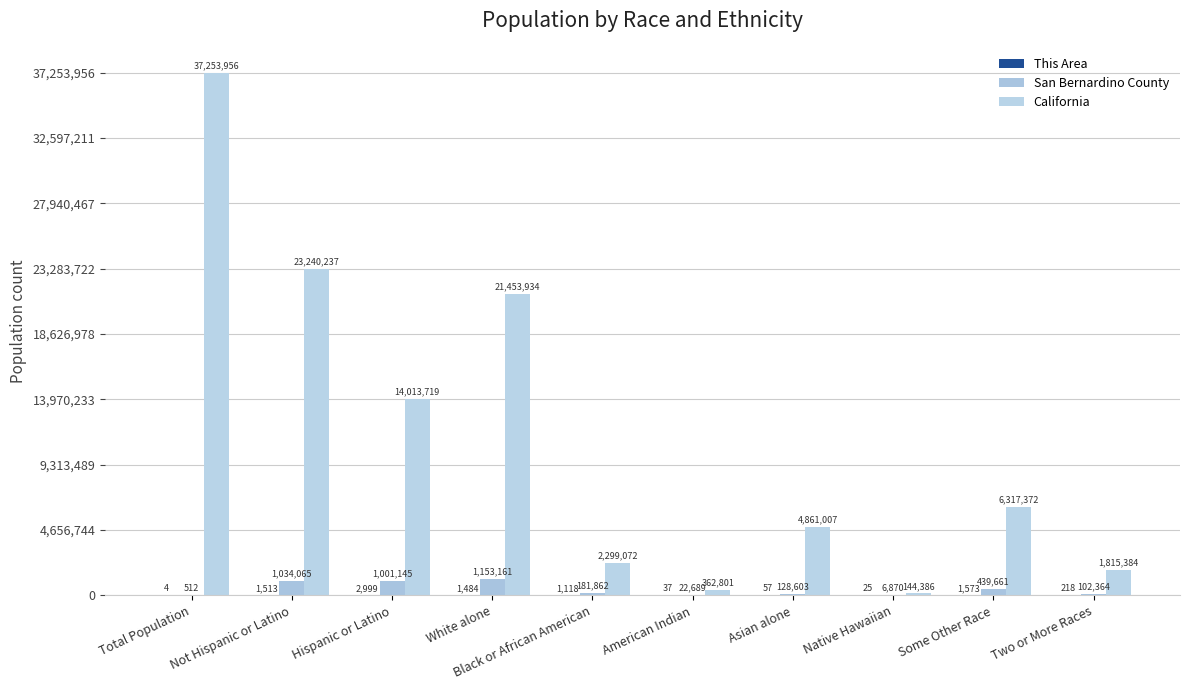

What is the sum of the This Area values at American Indian and Not Hispanic or Latino?

1550